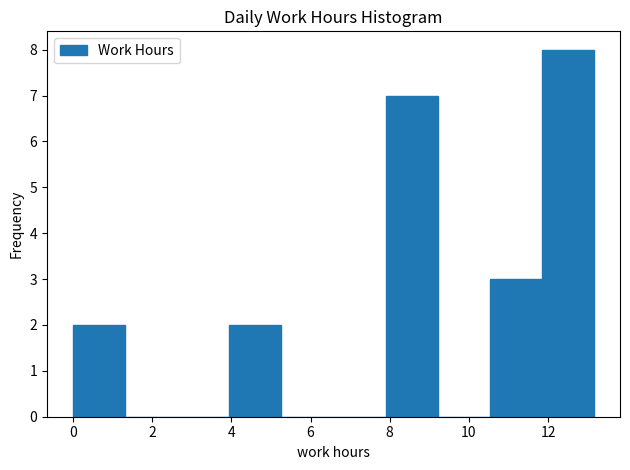

What is the height of the bar covering 11.8 to 13.2 on the x-axis? Neither the bar edges nor the heights are printed on the chart, so give them approximately, as read against the axes.

8